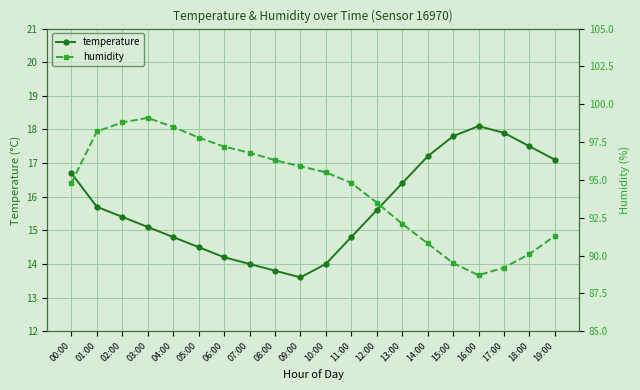

Rank the series by their average value, from highest to lowest.

humidity, temperature